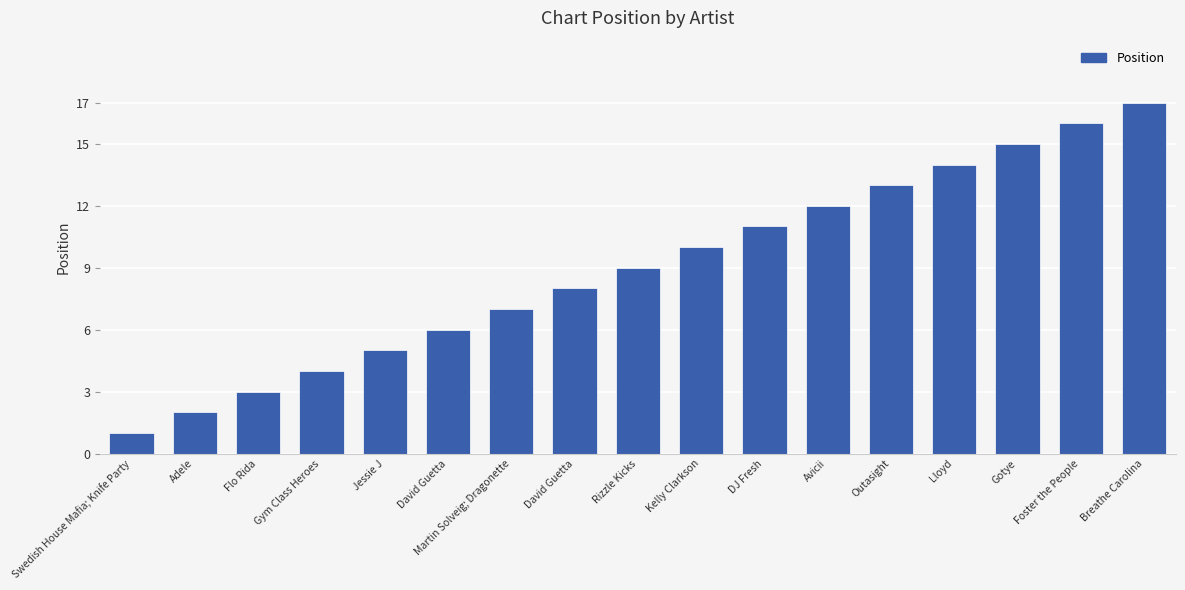

What is the difference between the maximum and minimum values?

16